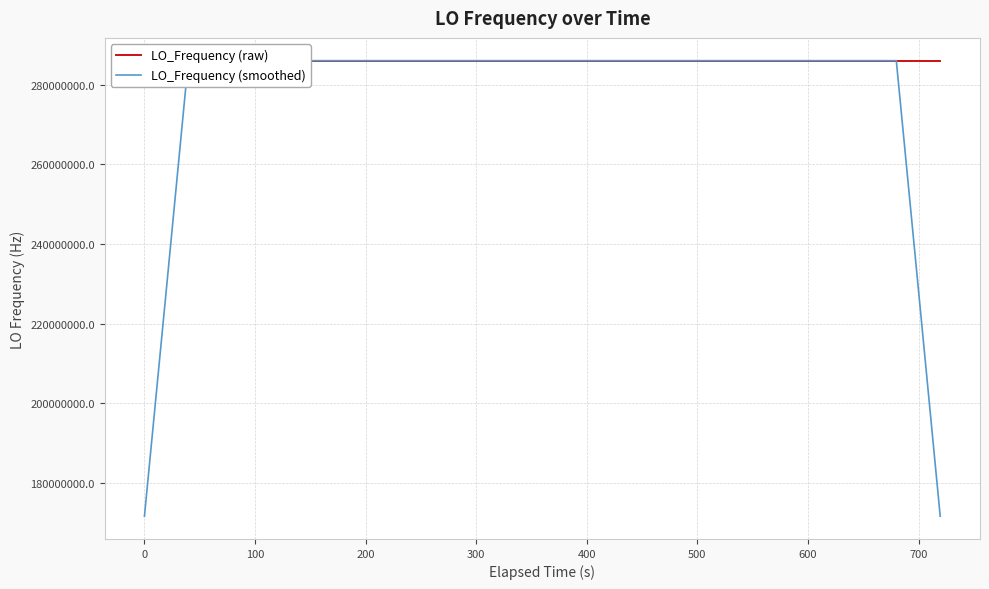

Does the chart display data point markers on the line(s)?

No